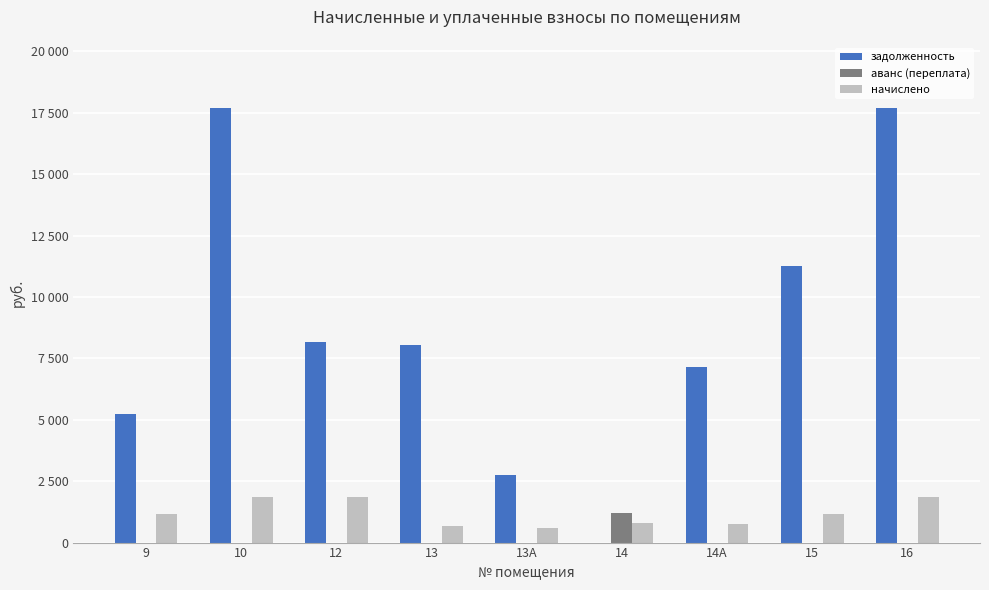

Rank the series at 14 from lowest to highest value.

задолженность, начислено, аванс (переплата)